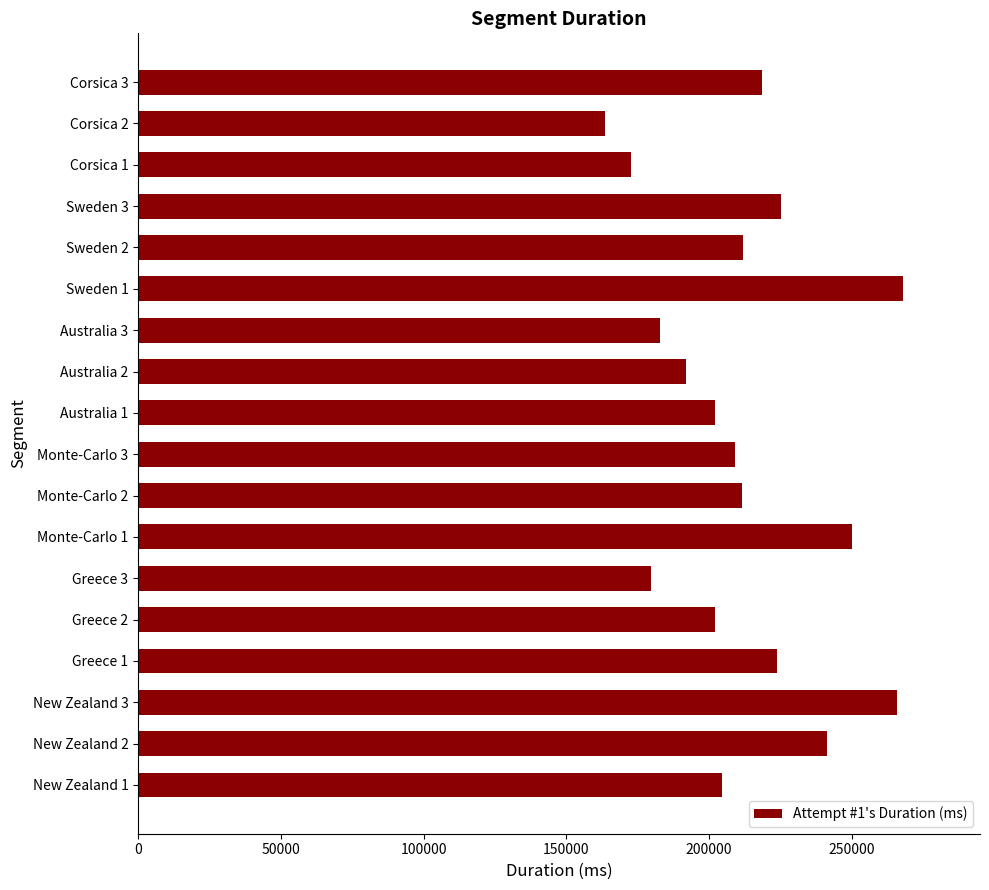

What value does the data have at Greece 3?

179617